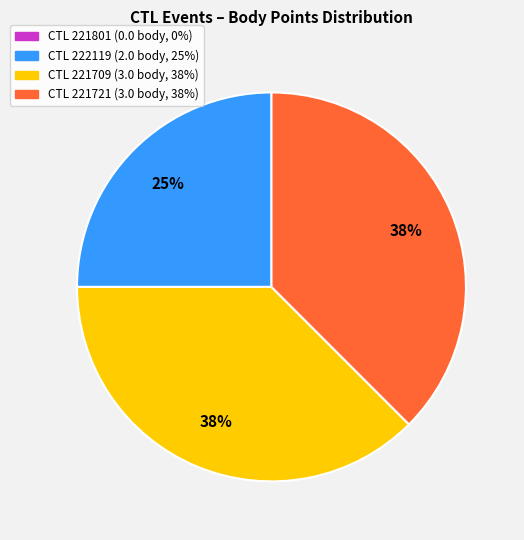

To the nearest percent, what is the average slice percentage?

33%